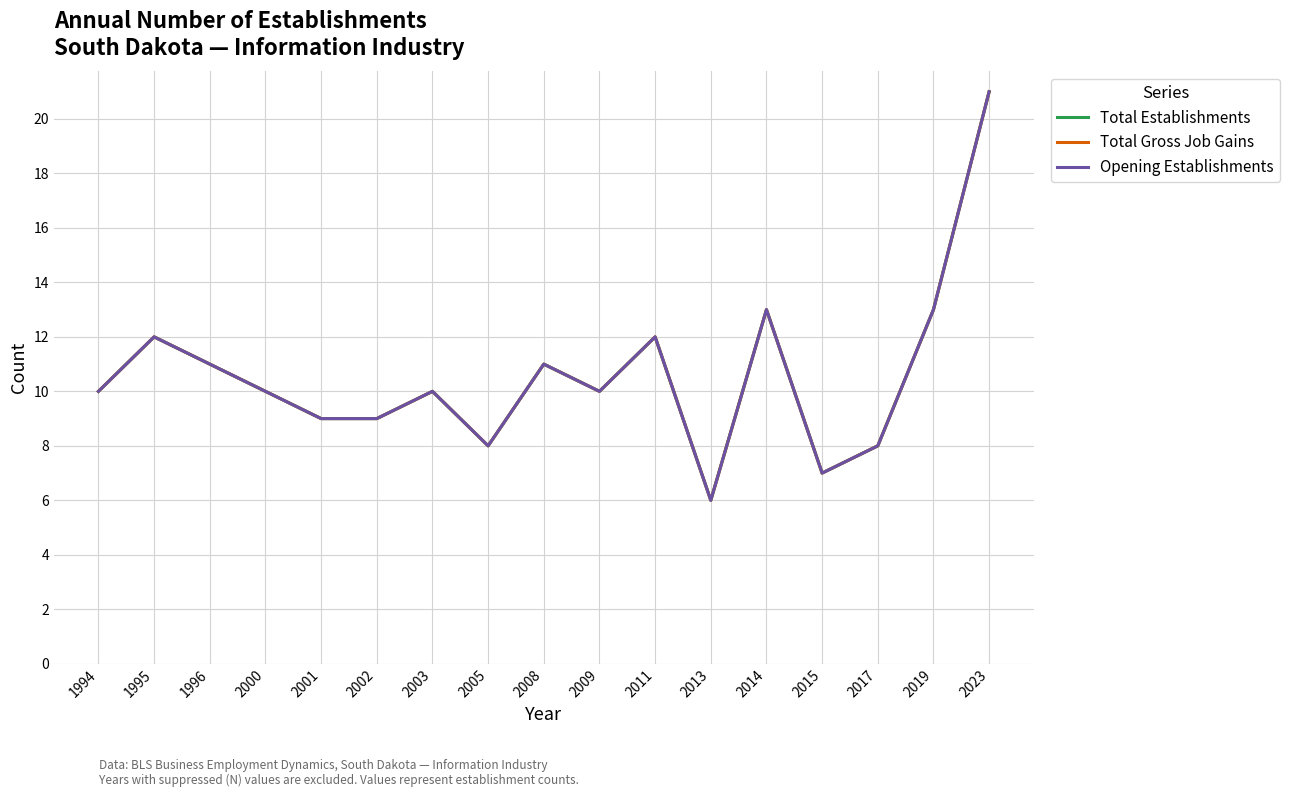

Does the chart have visible grid lines?

Yes